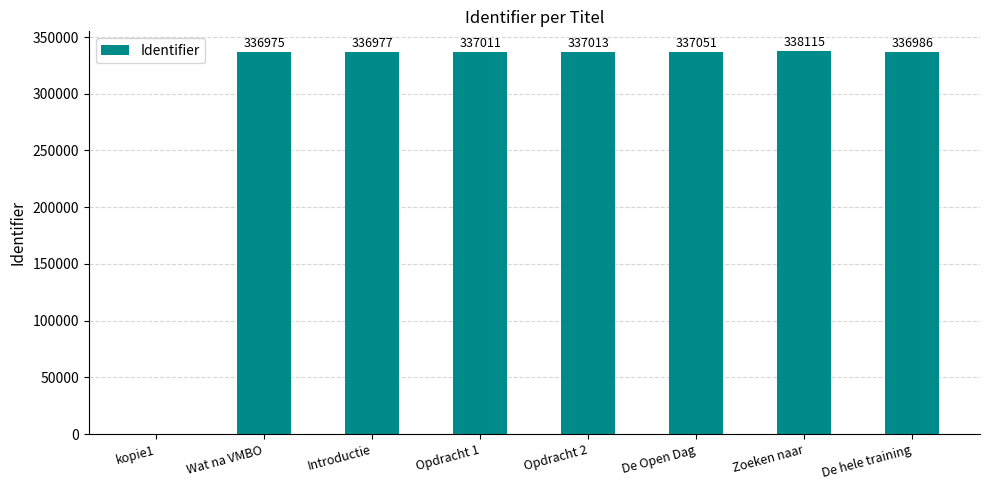

Reading right to left, what are all the values shown in this chart?

De hele training=336986	Zoeken naar=338115	De Open Dag=337051	Opdracht 2=337013	Opdracht 1=337011	Introductie=336977	Wat na VMBO=336975	kopie1=0